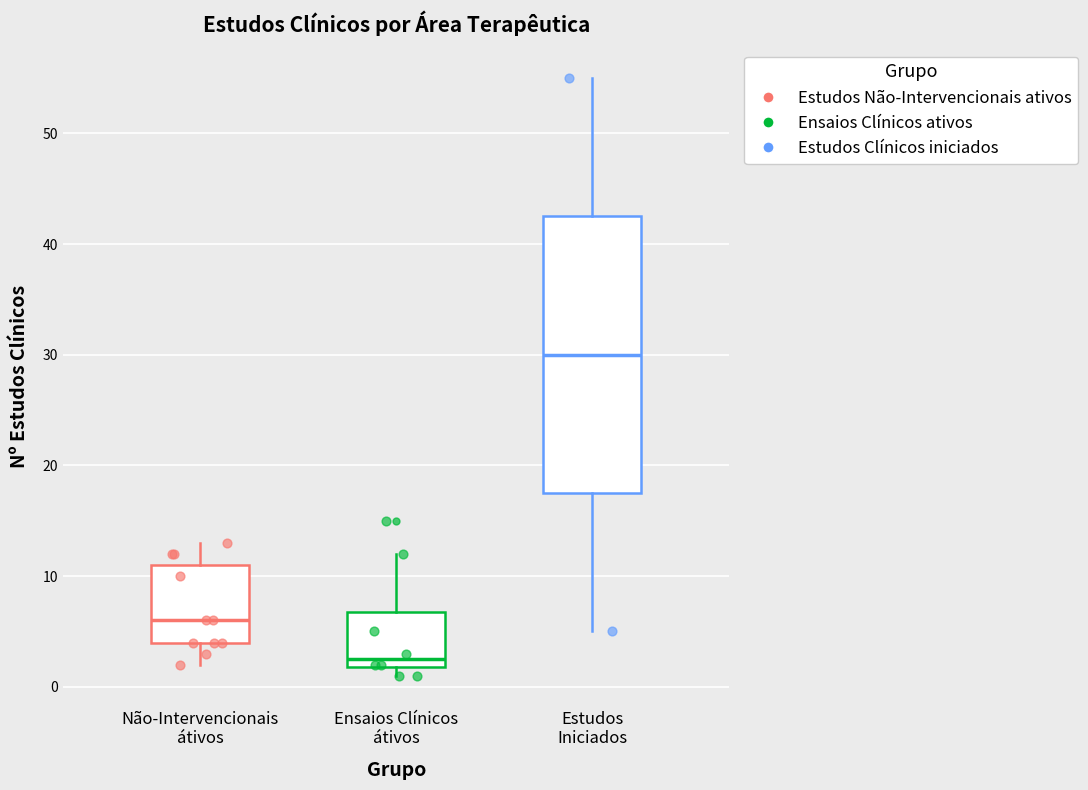

Reading left to right, read every box against the y-axis: the position of its median line, the range the box covers, and the ends of its whiskers. The values are not printed on the chart, so give them approximately, as read against the axis.

Não-Intervencionais átivos: median 6, box 4 to 11, whiskers 2 to 13
Ensaios Clínicos átivos: median 3, box 2 to 7, whiskers 1 to 12
Estudos Iniciados: median 30, box 18 to 43, whiskers 5 to 55